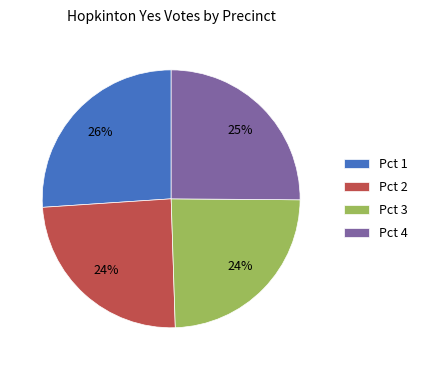

To the nearest percent, what percentage of the pie is Pct 4?

25%